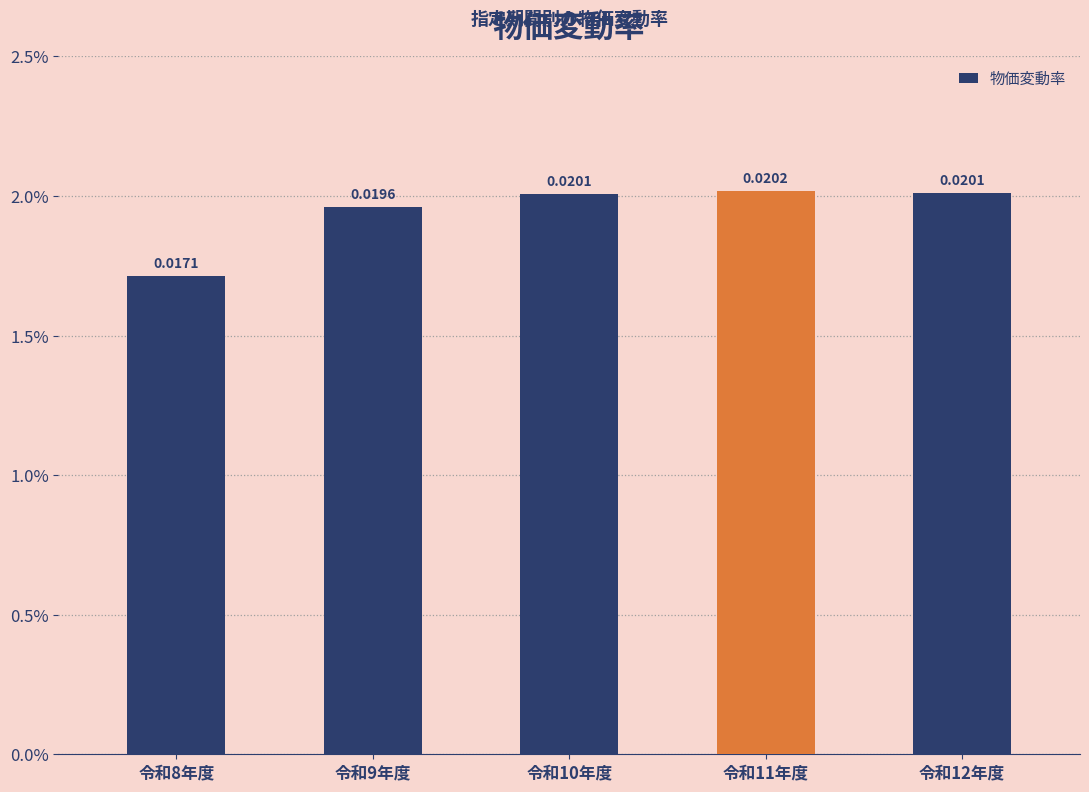

Rank the categories by value from lowest to highest.

令和8年度, 令和9年度, 令和10年度, 令和12年度, 令和11年度